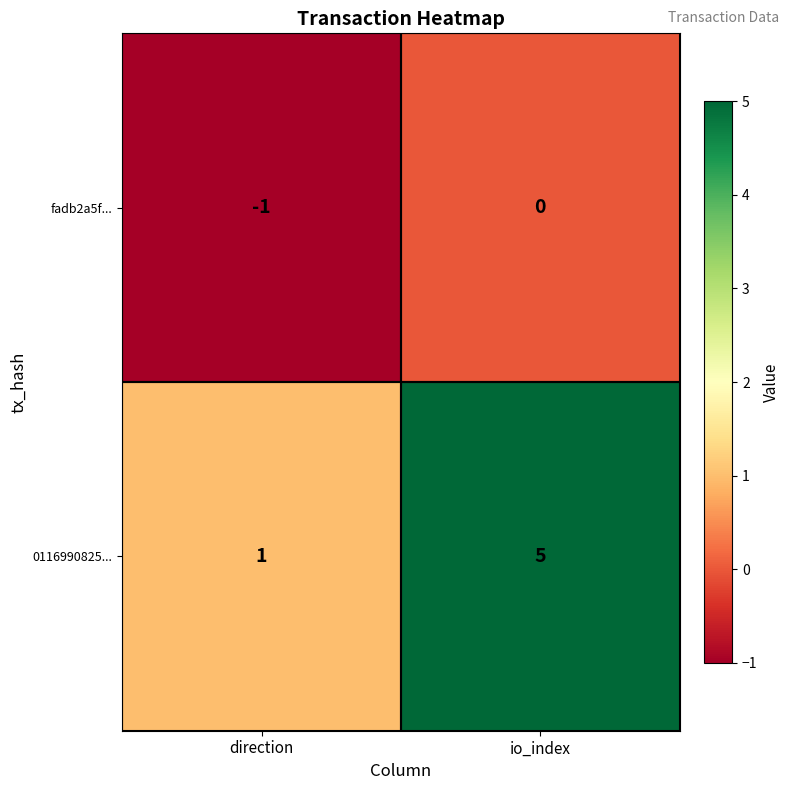

List the series in order of their peak value, lowest first.

fadb2a5f..., 0116990825...